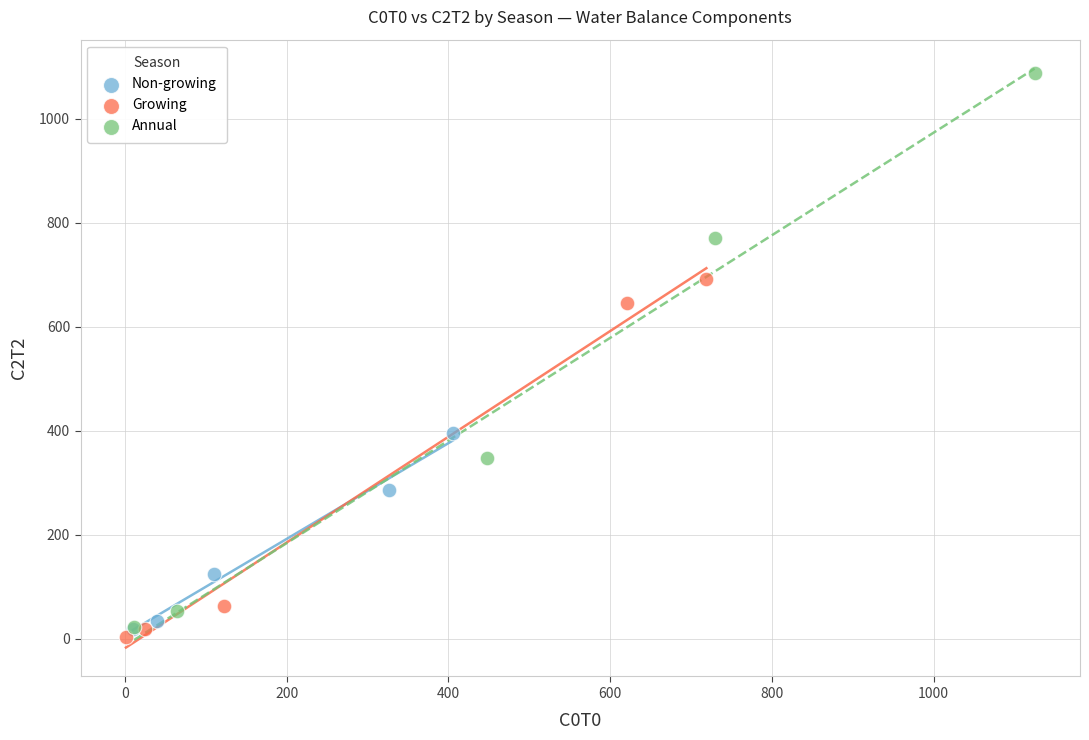

Which series contains the highest Y value?

Annual